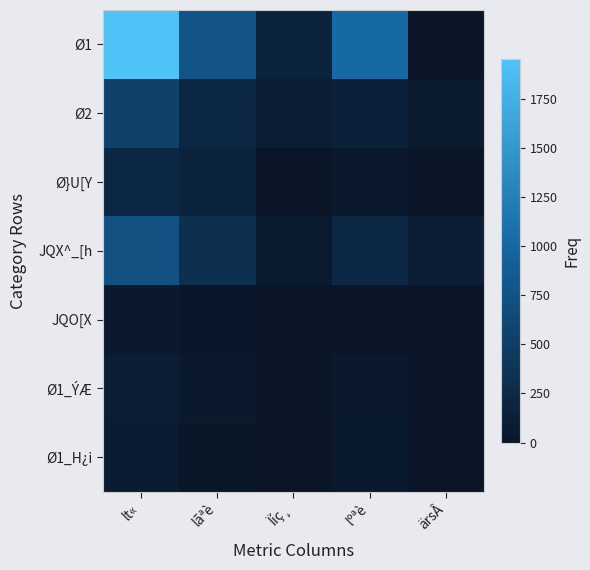

Rank the series at lãªè from lowest to highest value.

Ø1_H¿i, JQO[X, Ø1_ÝÆ, Ø}U[Y, Ø2, JQX^_[h, Ø1